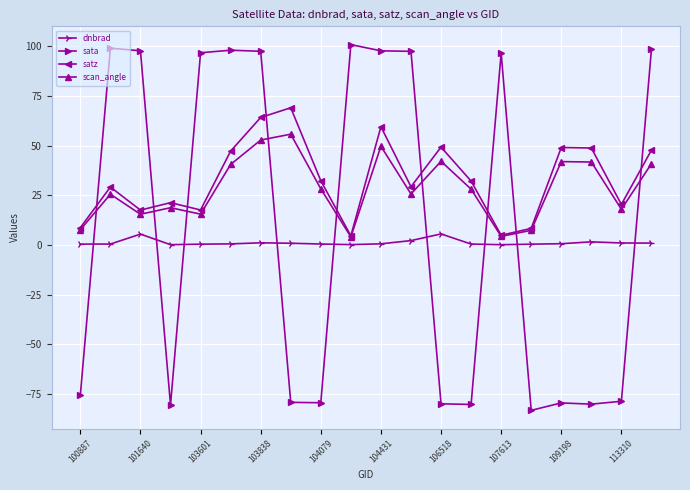

Rank the series by their average value, from highest to lowest.

satz, scan_angle, sata, dnbrad